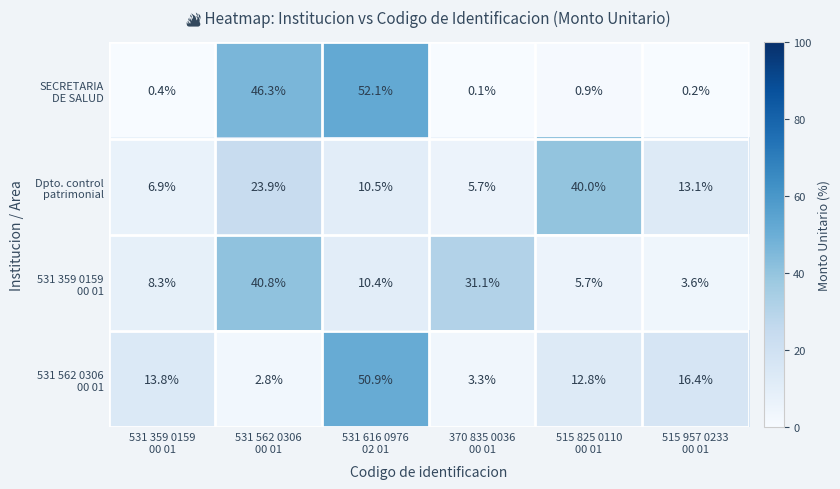

What is the difference between the highest and lowest values at 531 616 0976
02 01?

41.7